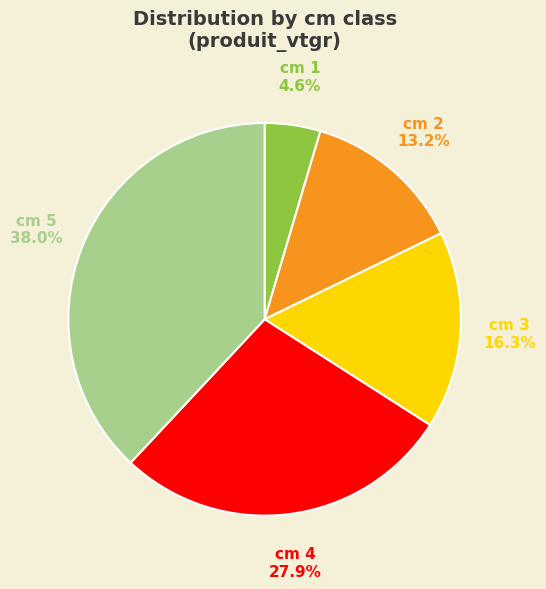

Does any single category account for the majority?

No